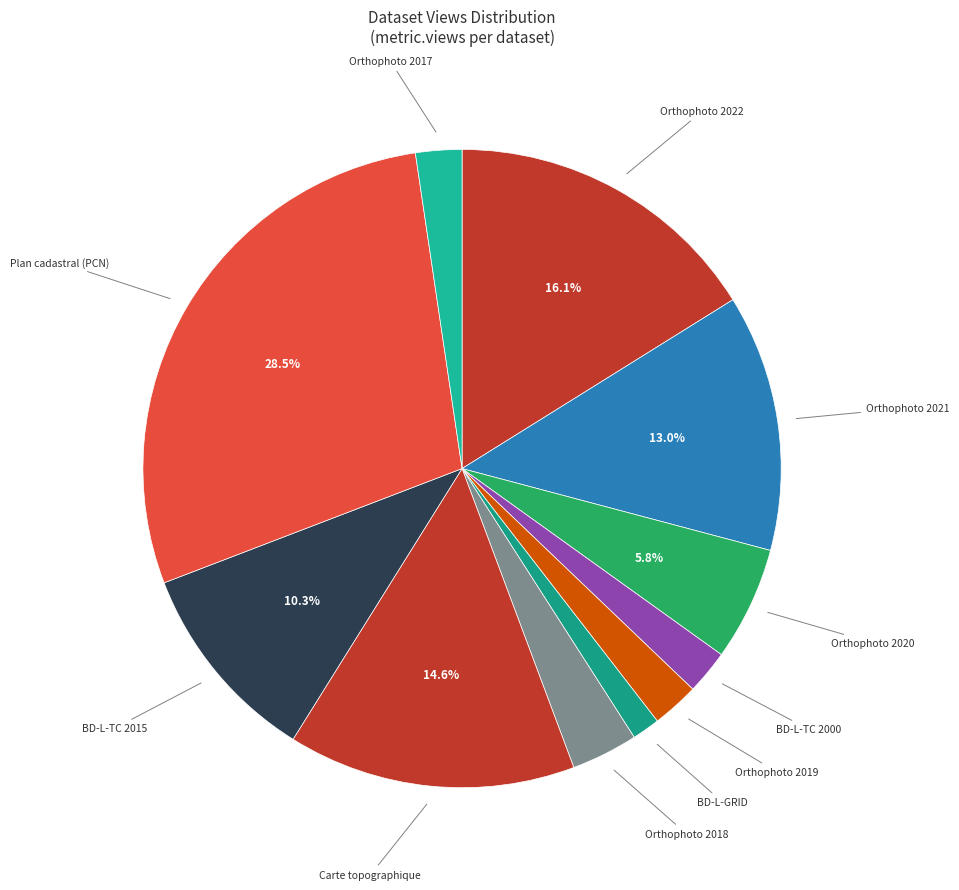

Which slice is the largest?

Plan cadastral (PCN)